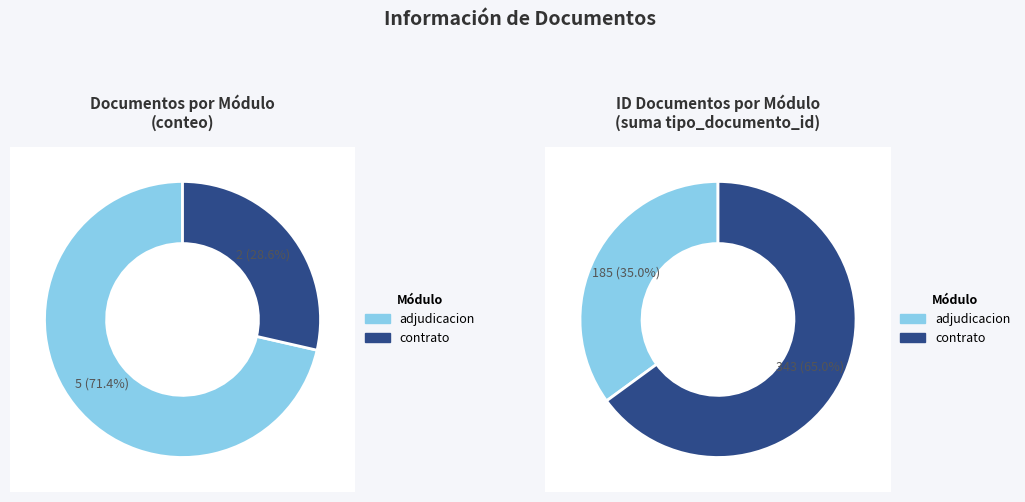

Does Resolución de Adjudicación account for over 50% of the chart?

No